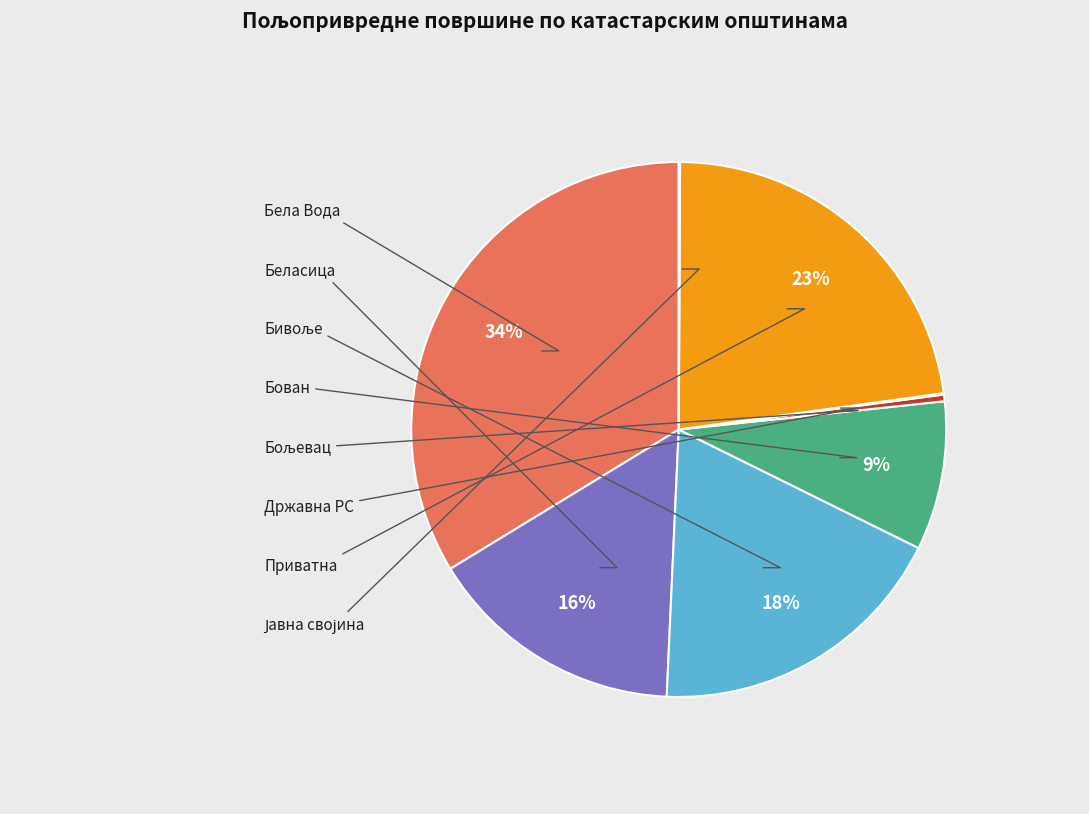

To the nearest percent, what is the difference between the largest and smallest slice percentages?

34%